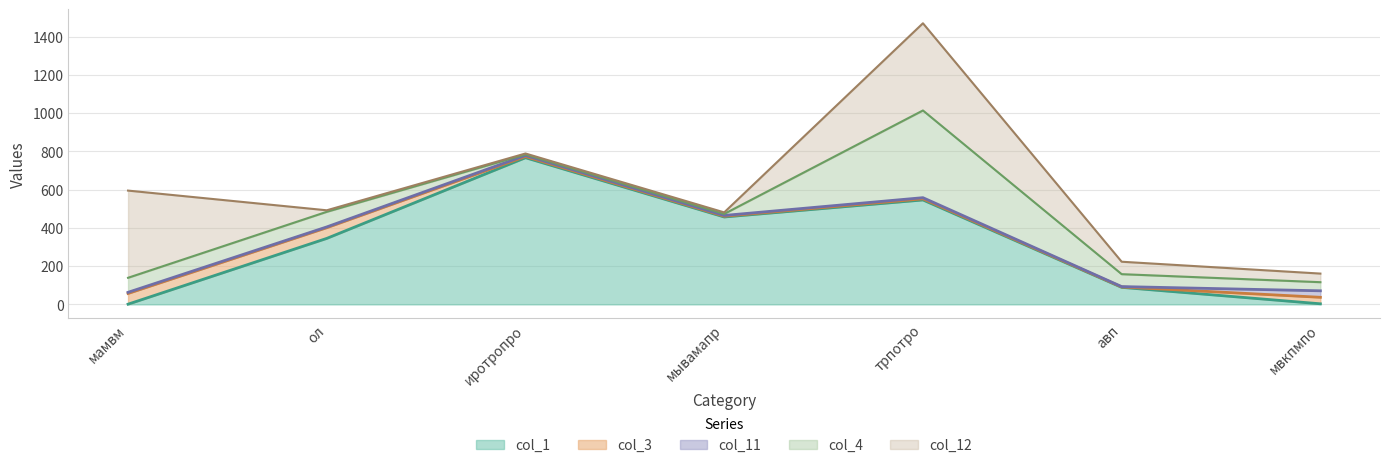

What is the label of the 6th point from the right?

ол